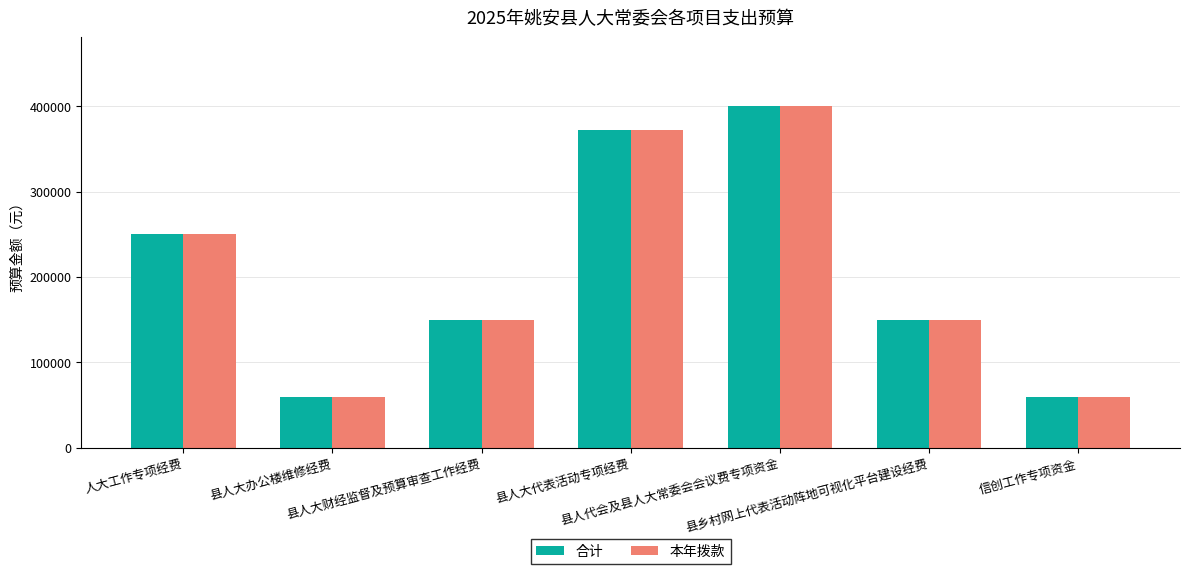

What is the highest value of the 合计 series?

400400